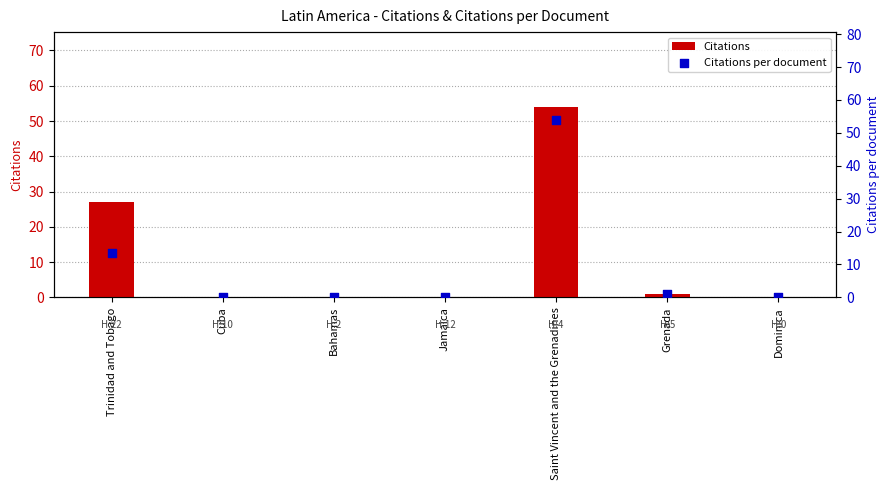

Which series reaches the minimum Y coordinate?

Citations